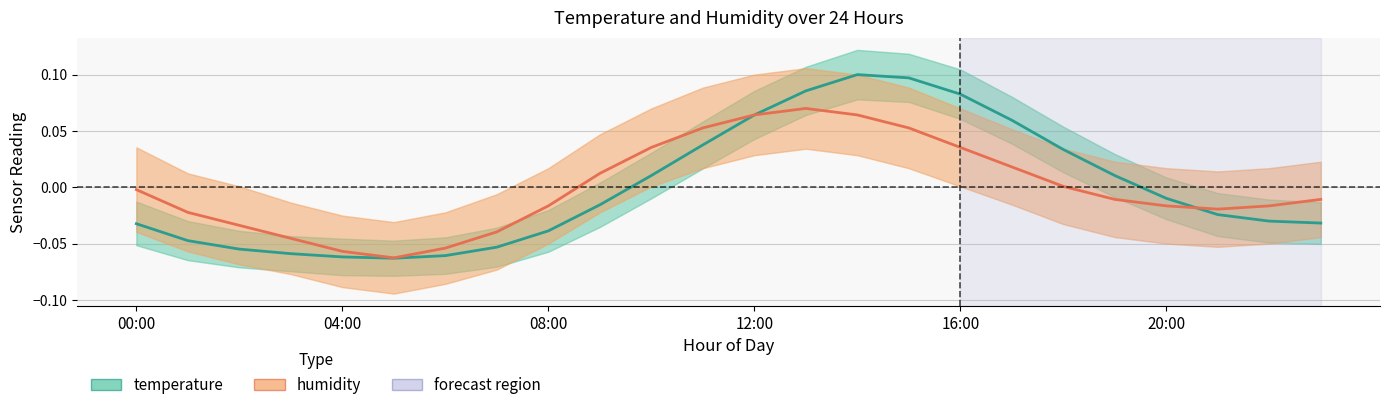

List the series in order of their peak value, lowest first.

humidity, temperature